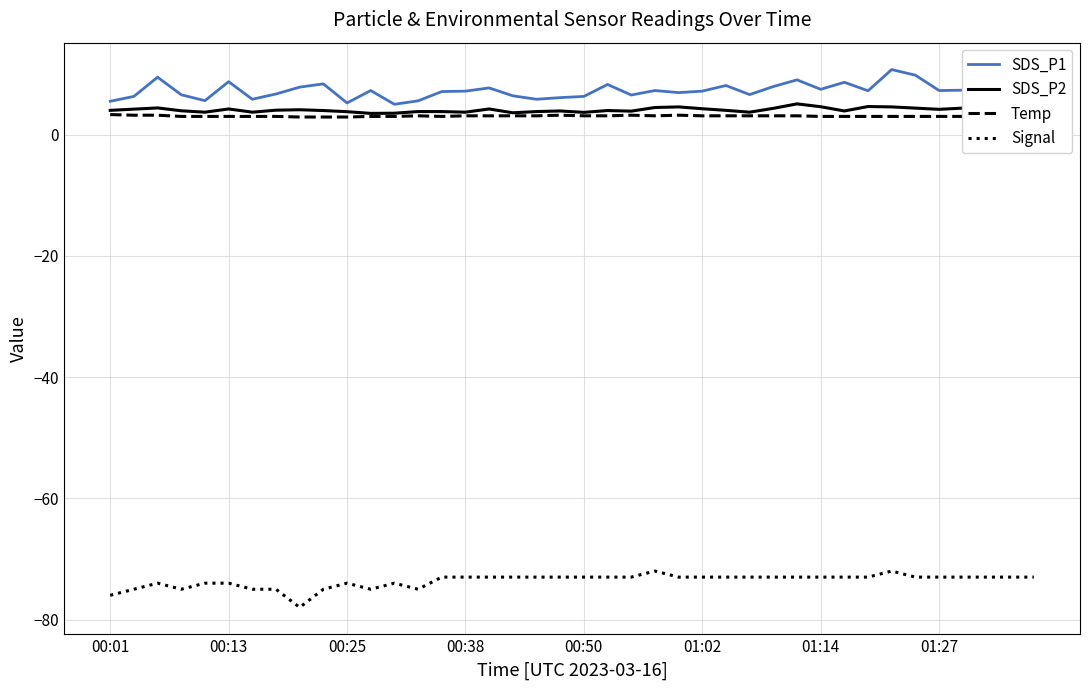

How many lines are shown in the chart?

4